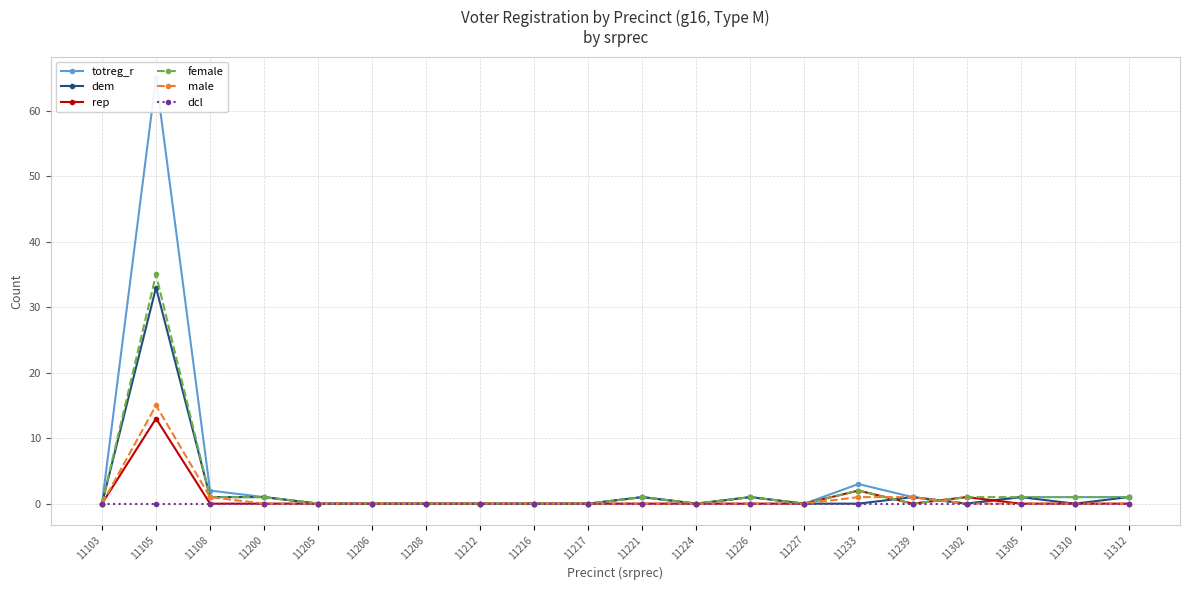

True or false: female has more than 1 points higher than both neighbors.

True